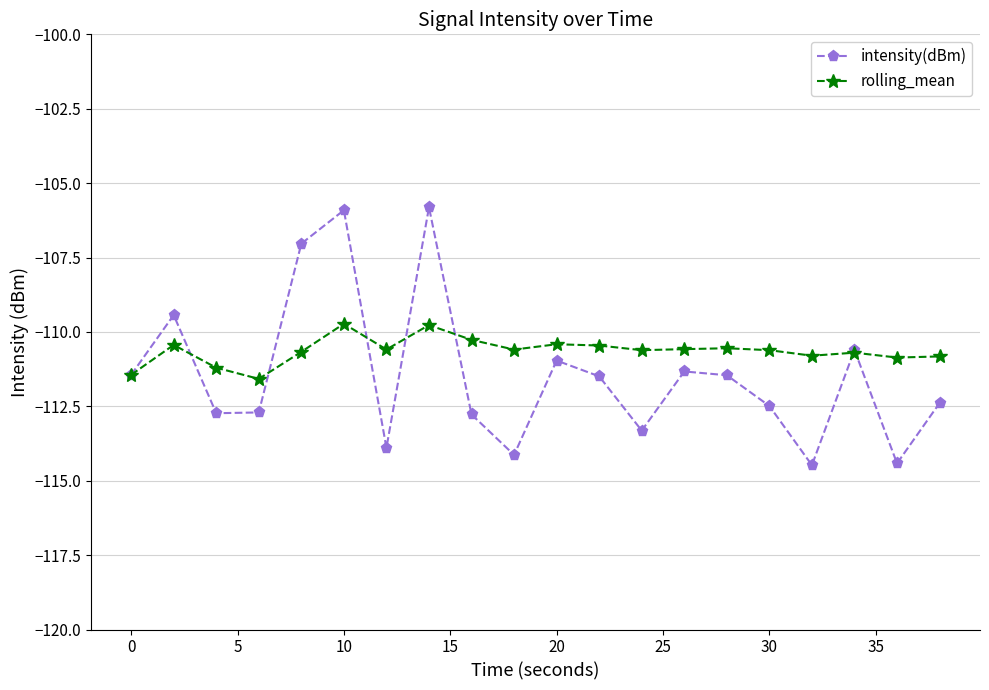

True or false: rolling_mean and intensity(dBm) cross at least once.

True